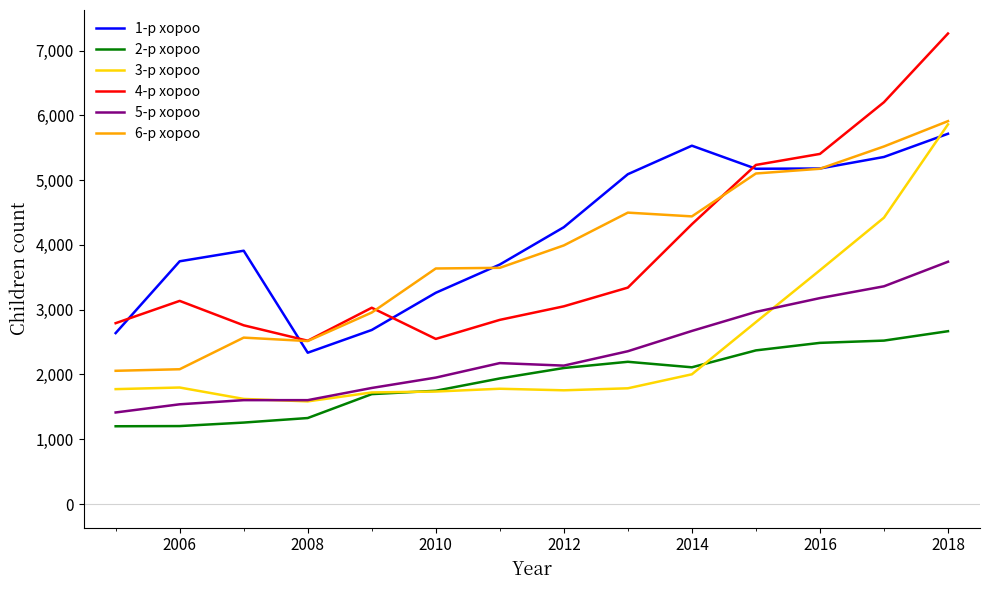

Count the number of data series in this chart.

6